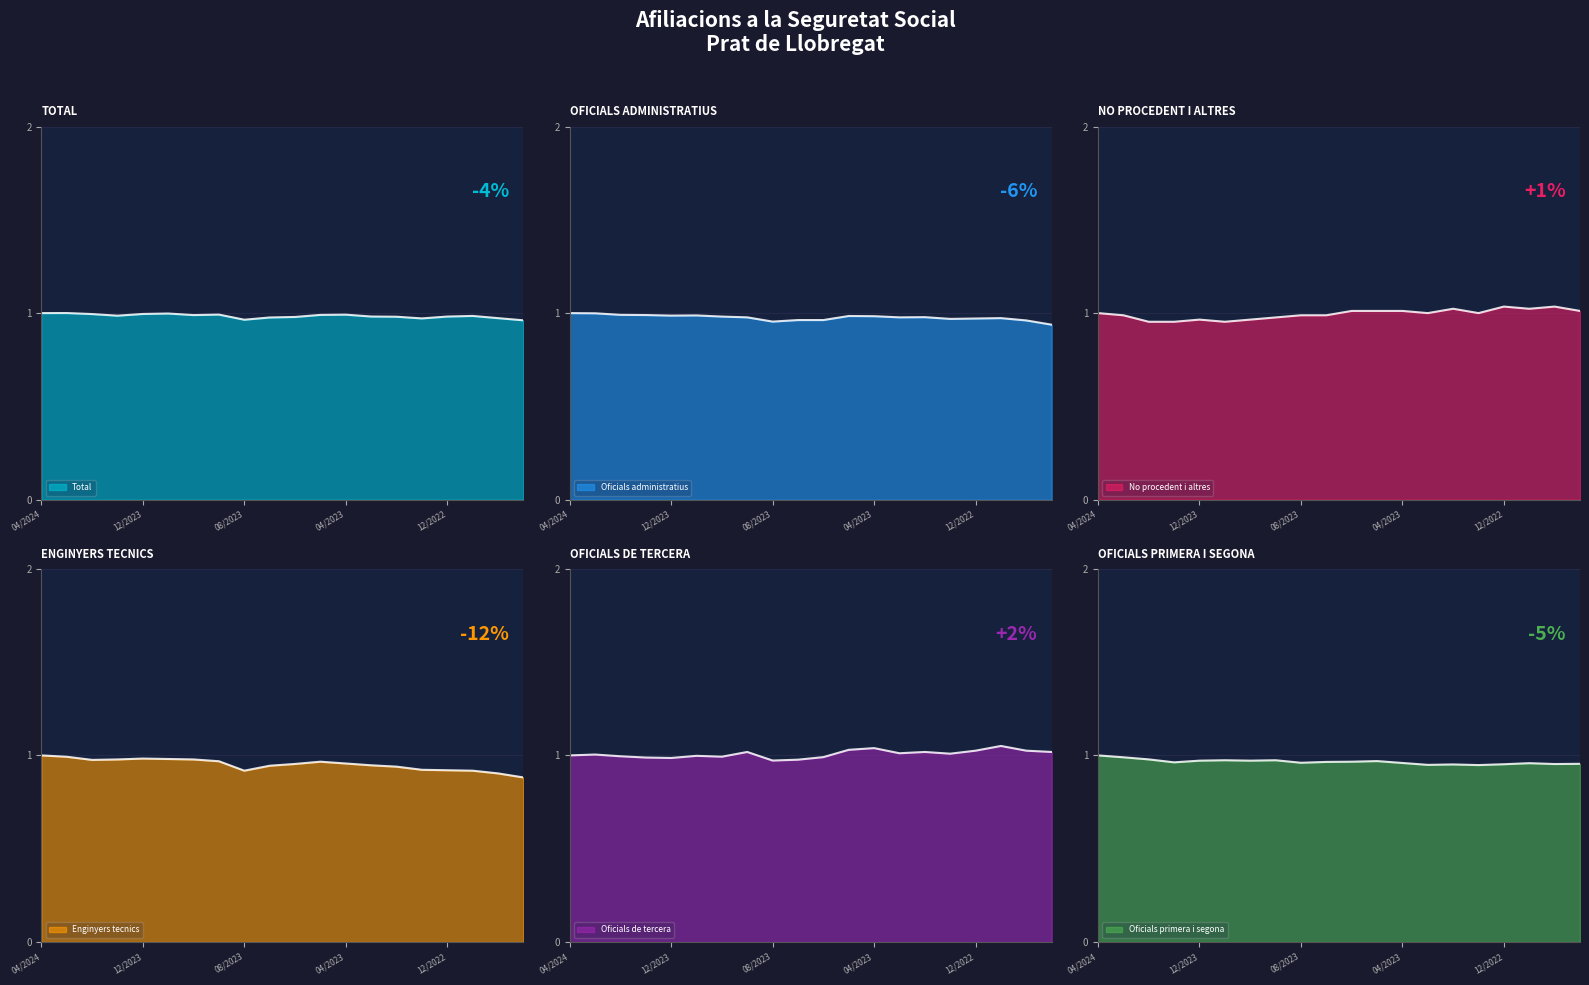

The value of No procedent i altres at 12/2022 is 1.8. True or false?

False